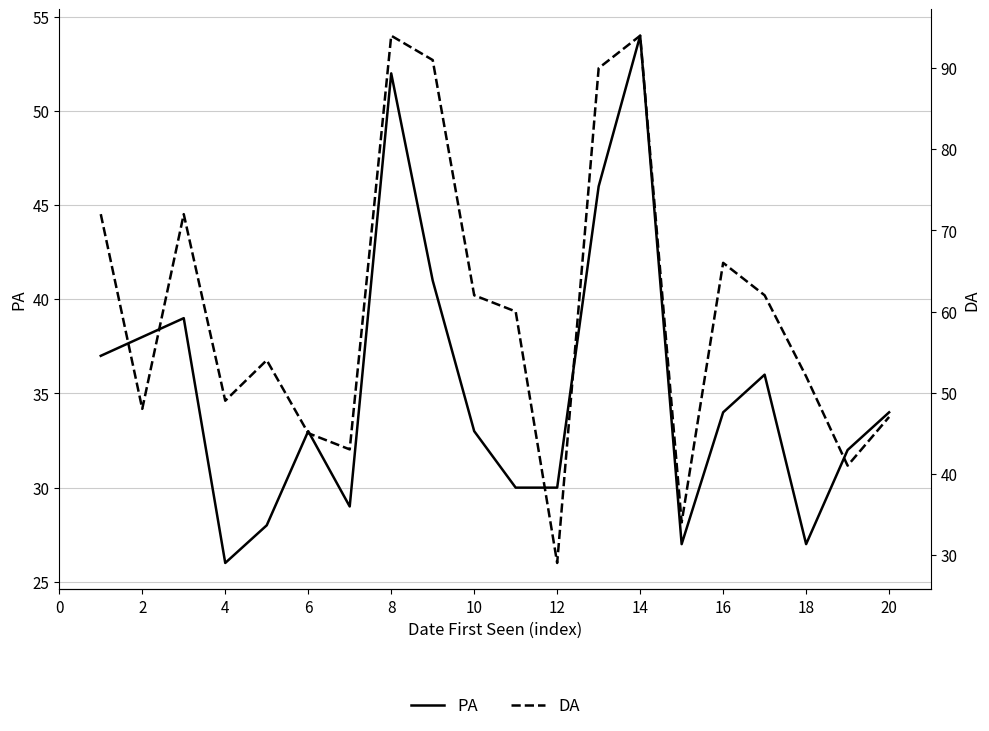

How many data points in PA are less than 34?

10